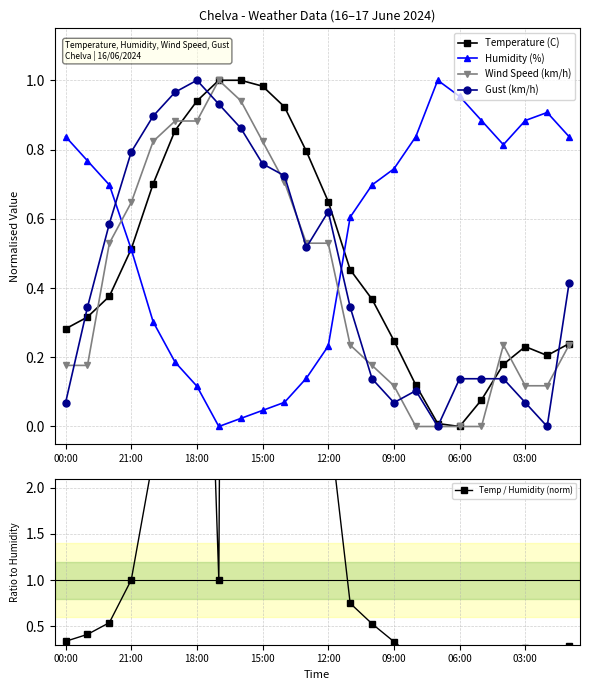

Count the number of data series in this chart.

5